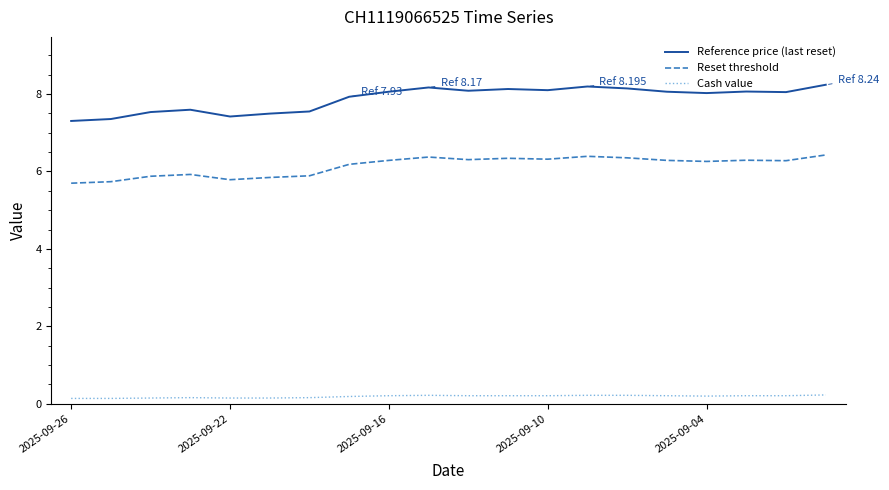

List the series in order of their peak value, lowest first.

Cash value, Reset threshold, Reference price (last reset)